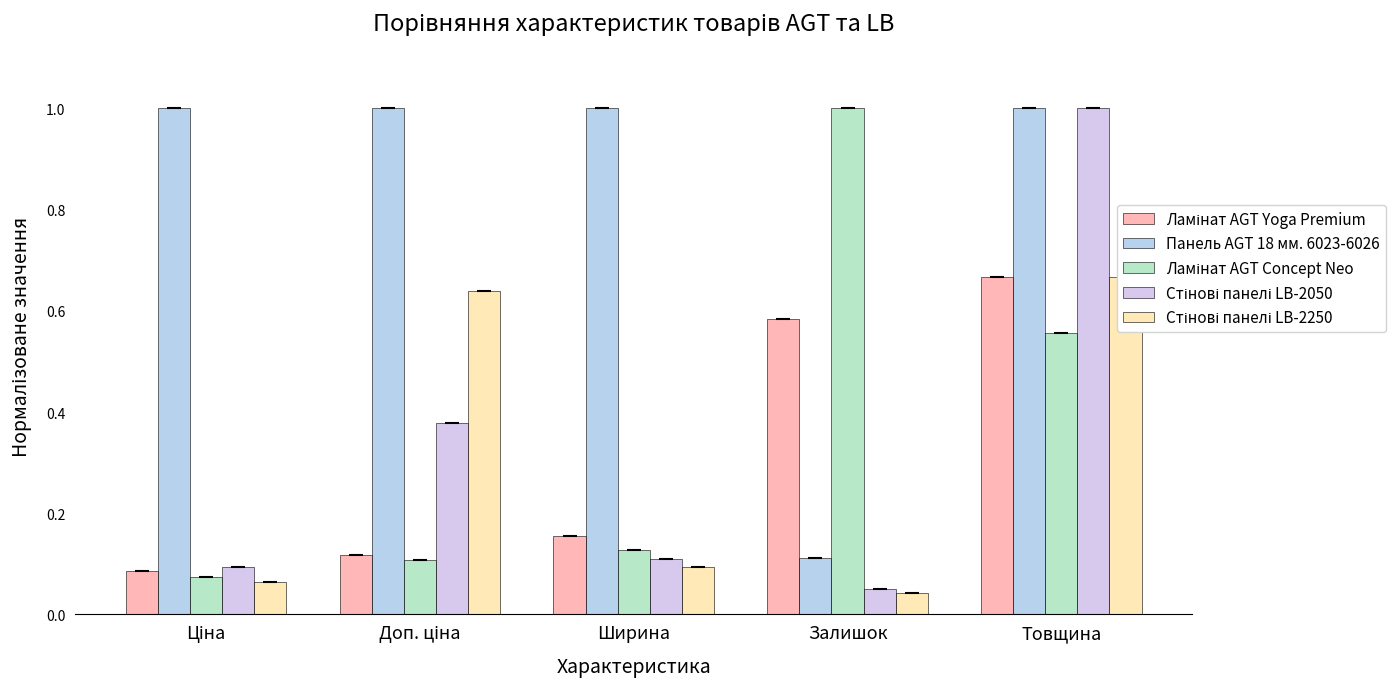

How many bars are there in total?

25